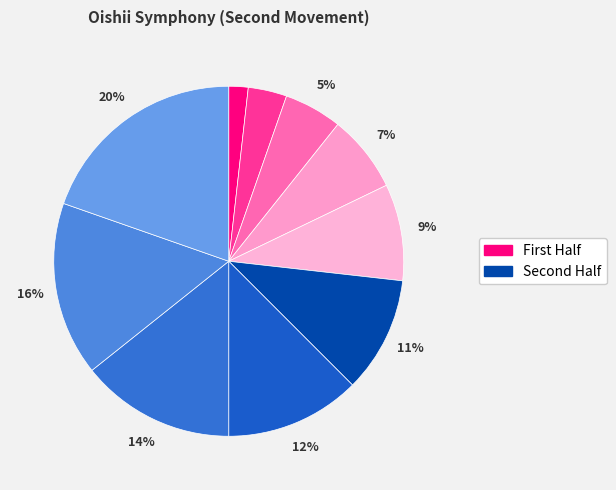

Count the number of slices in the pie.

10